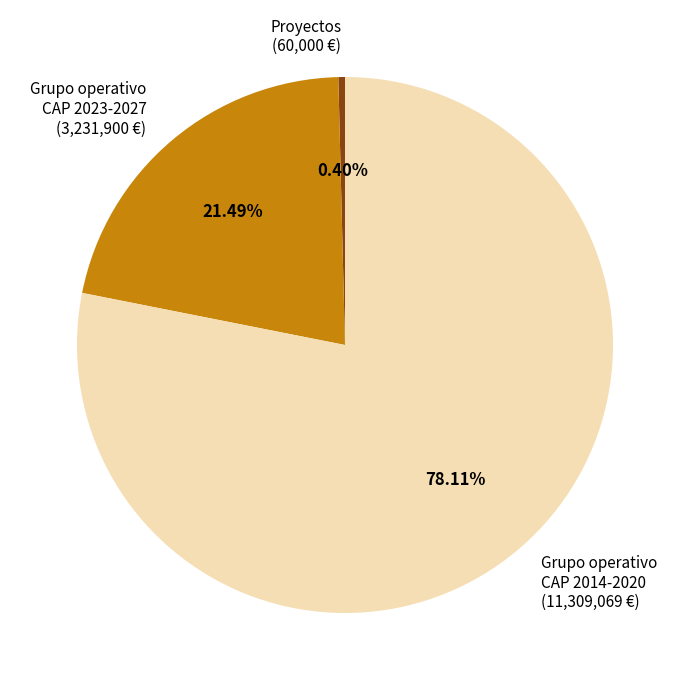

Do Proyectos (60,000 €) and Grupo operativo CAP 2014-2020 (11,309,069 €) together represent more than half of the pie?

Yes